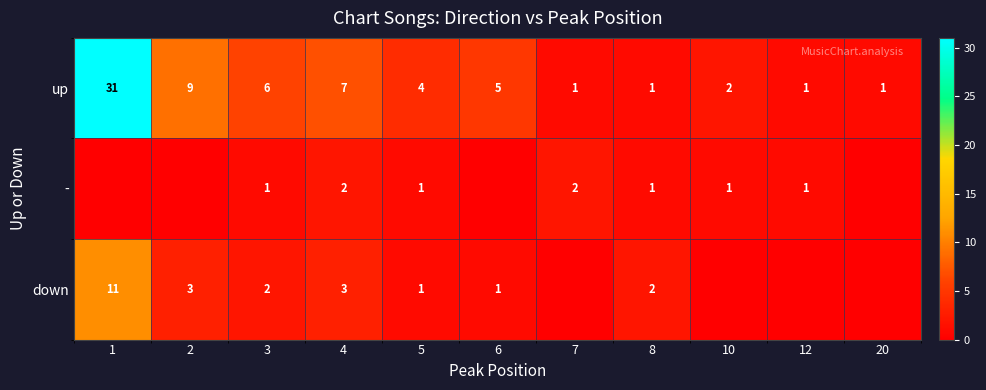

What is the difference between the highest and lowest values at 8?

1